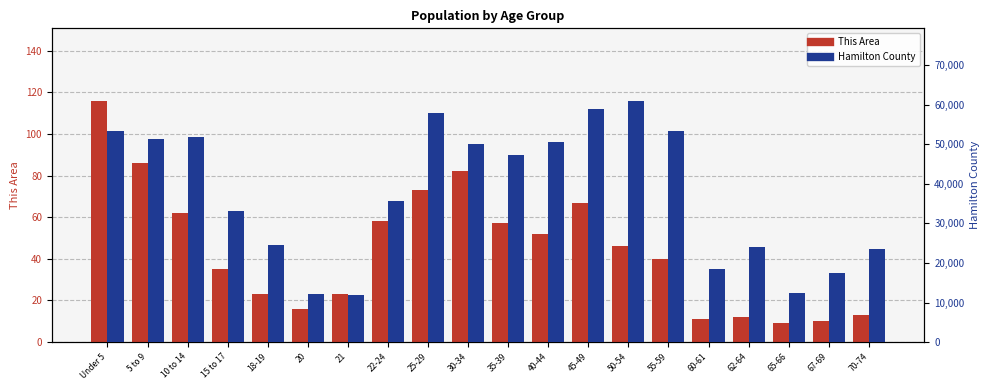

What is the value of the Hamilton County bar at the 5th from the left?

24465